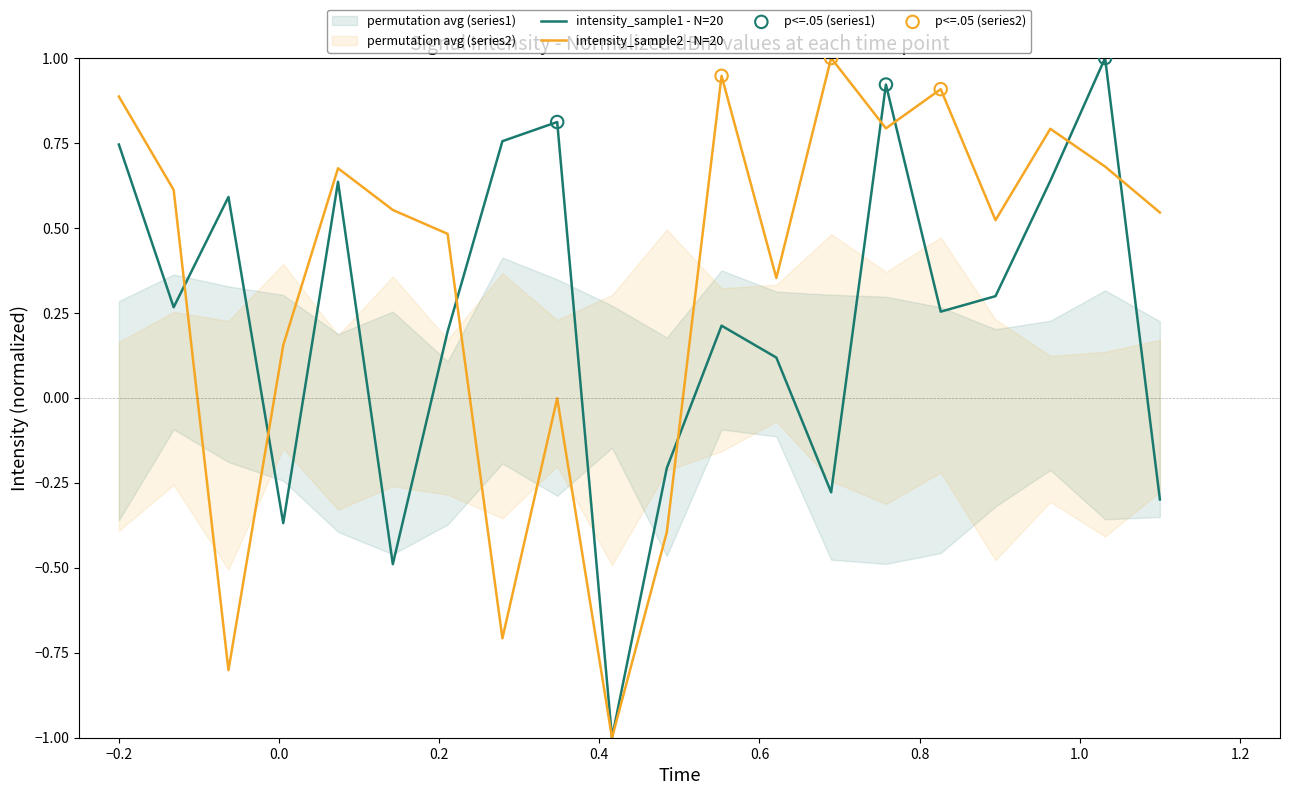

Which series contains the lowest Y value?

intensity_sample1